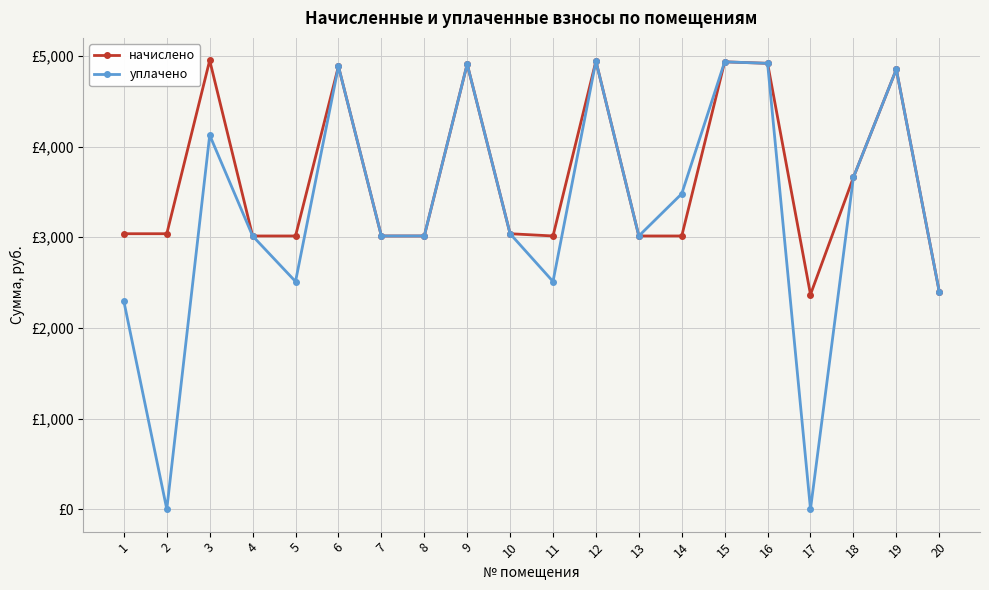

True or false: уплачено and начислено intersect in this chart.

False